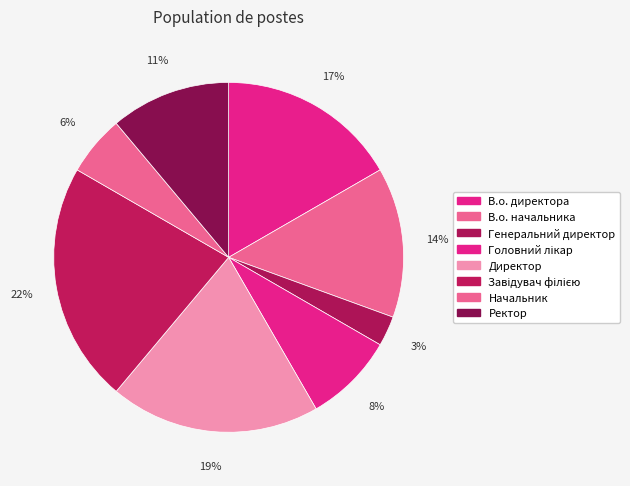

The Директор slice represents 19% of the pie. True or false?

True